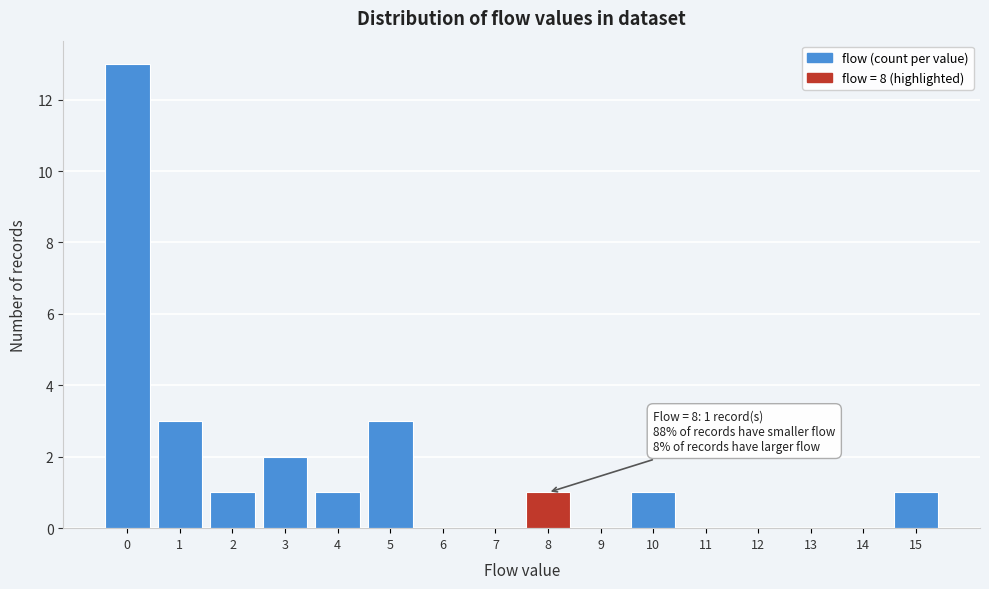

Over which range of the x-axis is the bar tallest?

-0.5 to 0.5